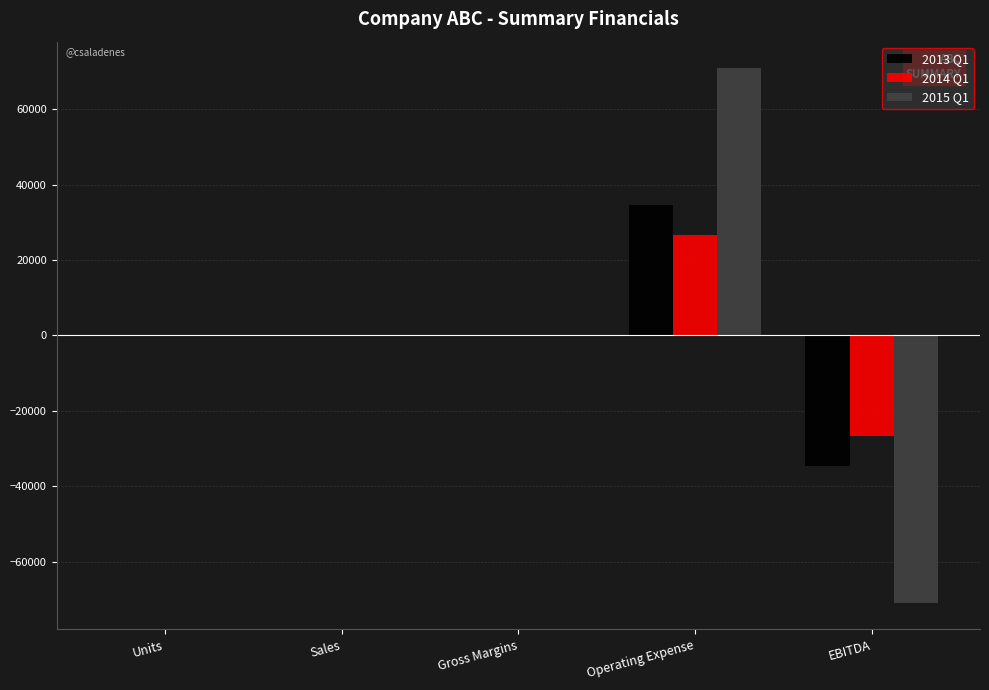

Which category has the highest value in the 2013 Q1 series?

Operating Expense